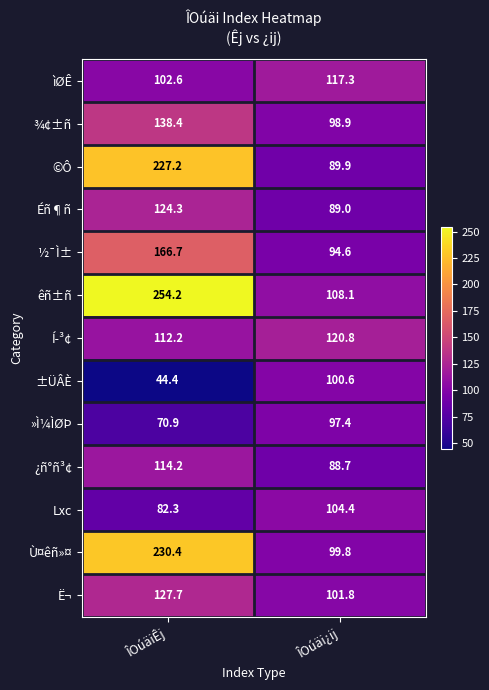

At which category does the chart reach its minimum across all series?

ÎOúäiÊj